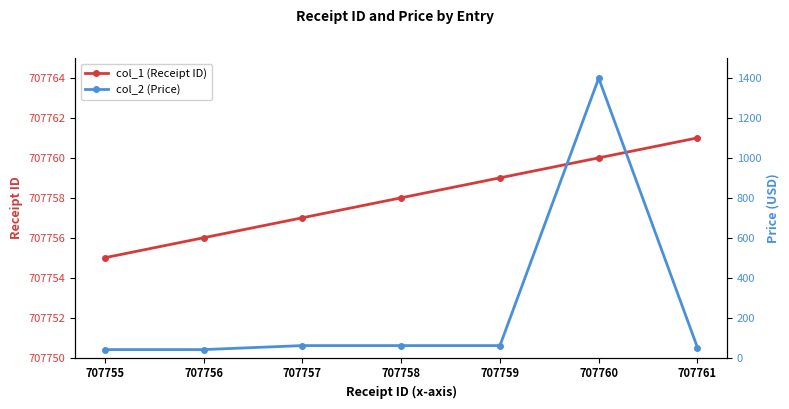

The value of col_2 (Price) at 707759 is 37.9. True or false?

False